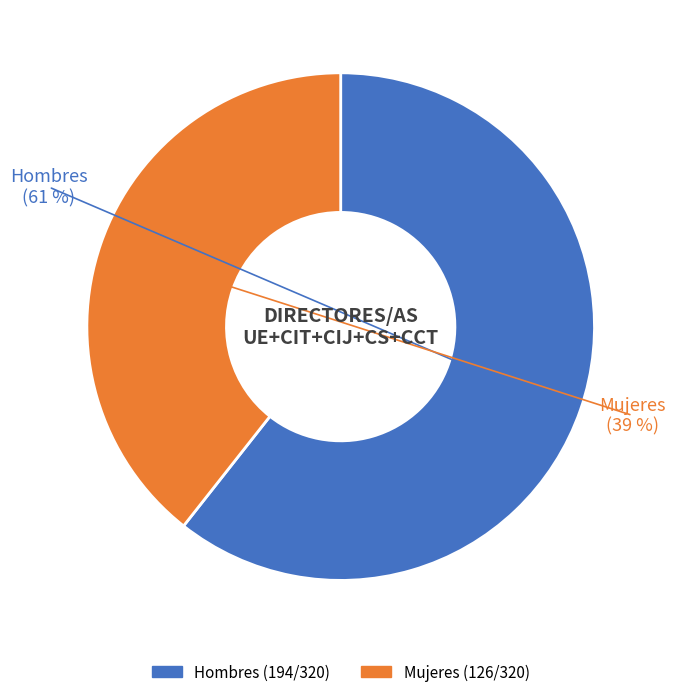

Which category accounts for the majority?

Hombres